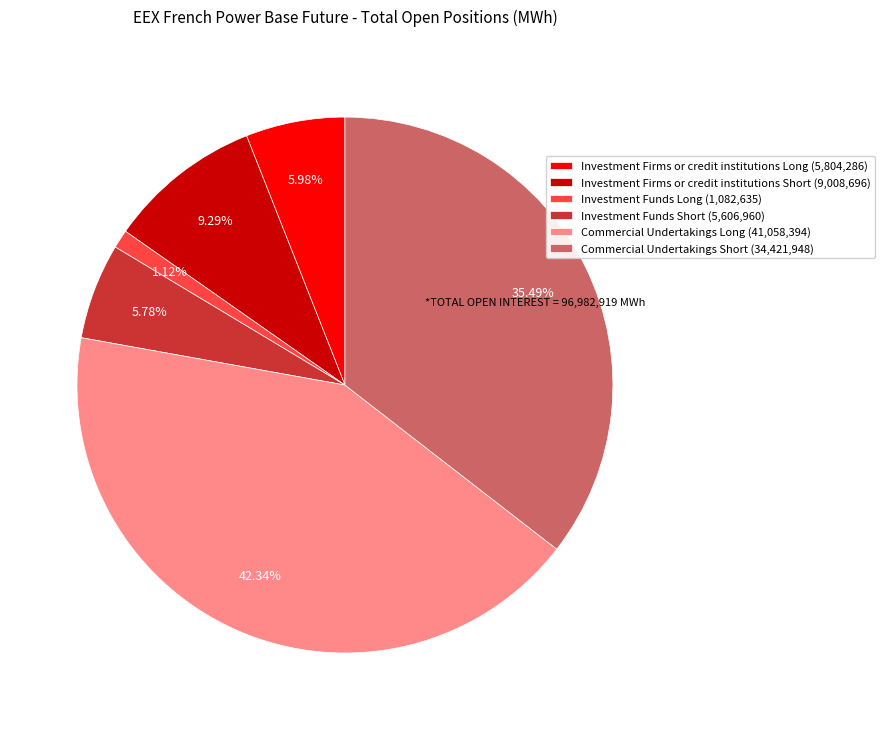

What is the ratio of the value at Investment Firms or credit institutions Long (5,804,286) to the value at Investment Funds Short (5,606,960)?

1.0